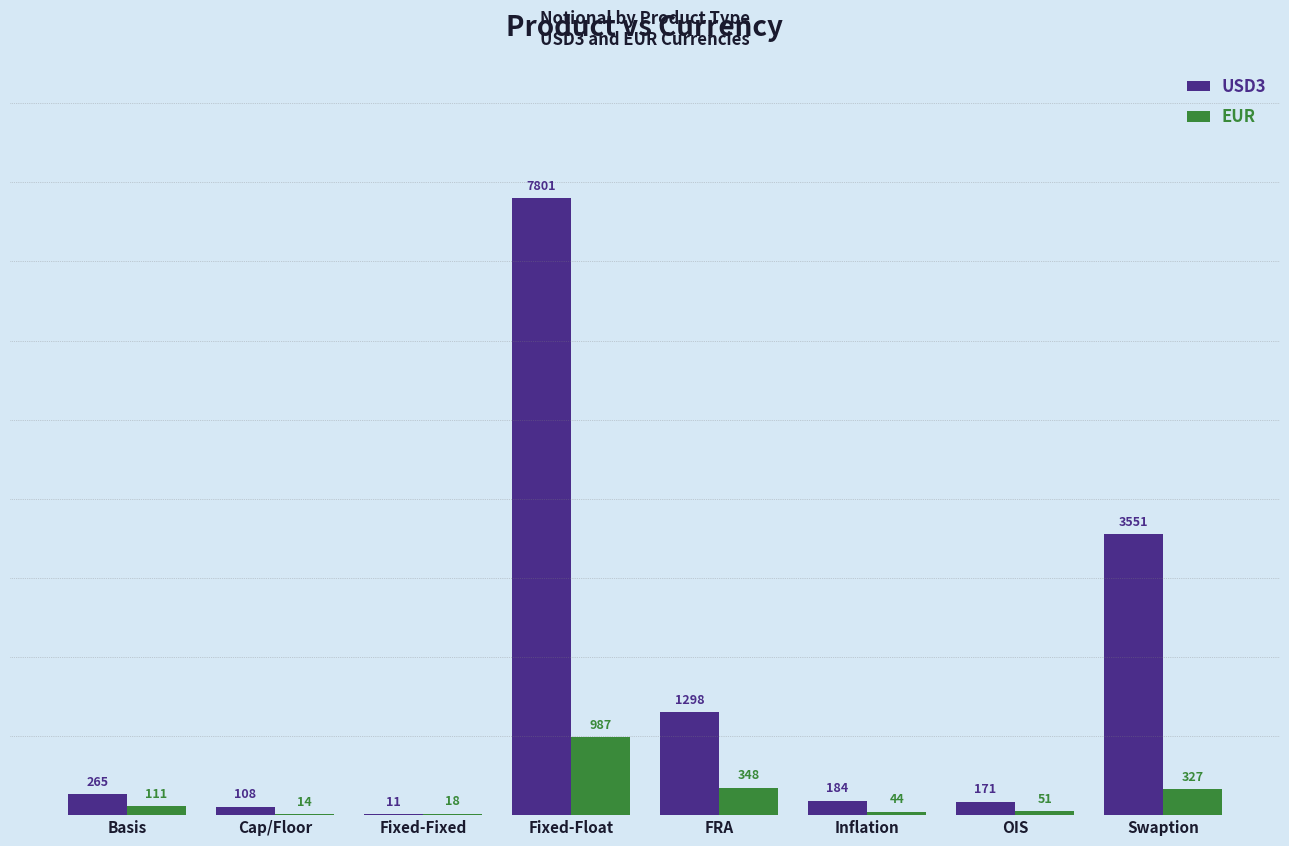

What is the maximum value shown in the chart?

7801